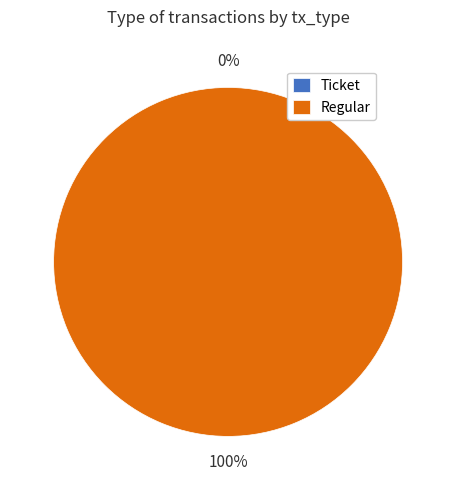

Between Regular and Ticket, which is larger?

Regular